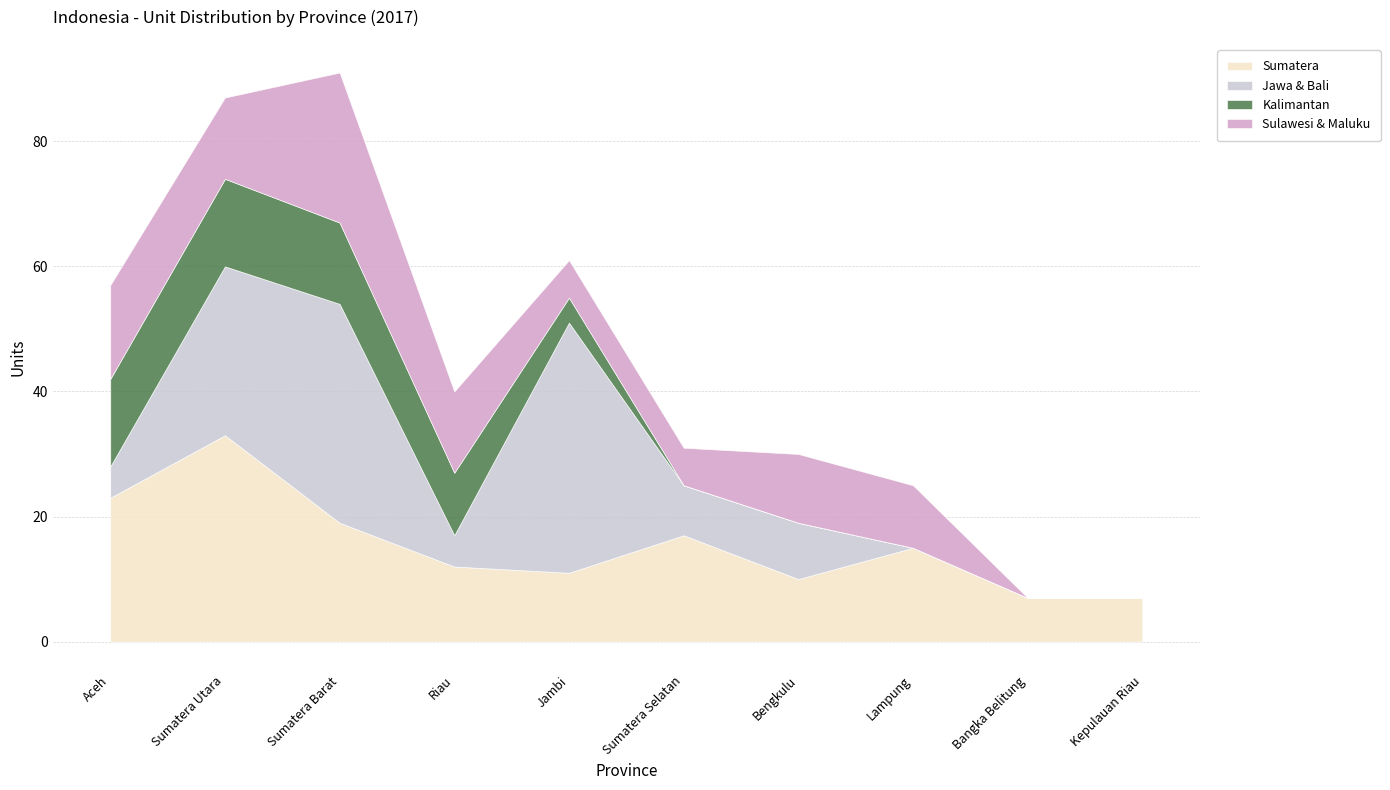

Reading left to right, what are all the values shown in this chart?

Sumatera: Aceh=23	Sumatera Utara=33	Sumatera Barat=19	Riau=12	Jambi=11	Sumatera Selatan=17	Bengkulu=10	Lampung=15	Bangka Belitung=7	Kepulauan Riau=7
Jawa & Bali: Aceh=5	Sumatera Utara=27	Sumatera Barat=35	Riau=5	Jambi=40	Sumatera Selatan=8	Bengkulu=9	Lampung=0	Bangka Belitung=0	Kepulauan Riau=0
Kalimantan: Aceh=14	Sumatera Utara=14	Sumatera Barat=13	Riau=10	Jambi=4	Sumatera Selatan=0	Bengkulu=0	Lampung=0	Bangka Belitung=0	Kepulauan Riau=0
Sulawesi & Maluku: Aceh=15	Sumatera Utara=13	Sumatera Barat=24	Riau=13	Jambi=6	Sumatera Selatan=6	Bengkulu=11	Lampung=10	Bangka Belitung=0	Kepulauan Riau=0